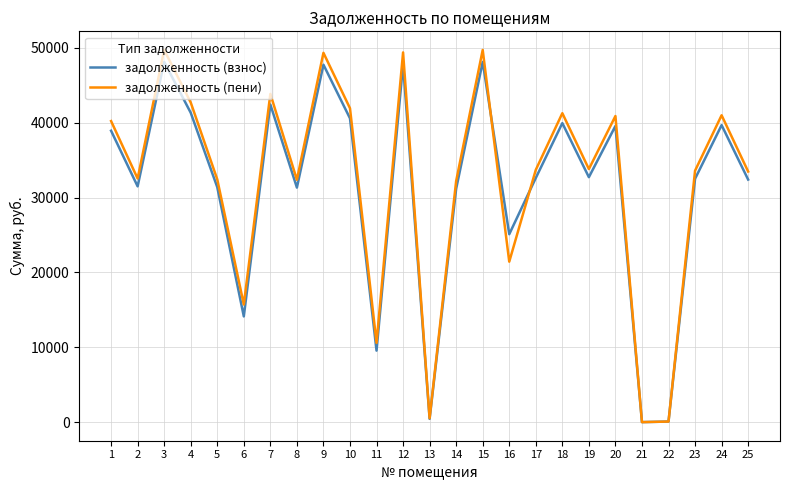

Where is задолженность (пени) nearest to the value 24867?

16